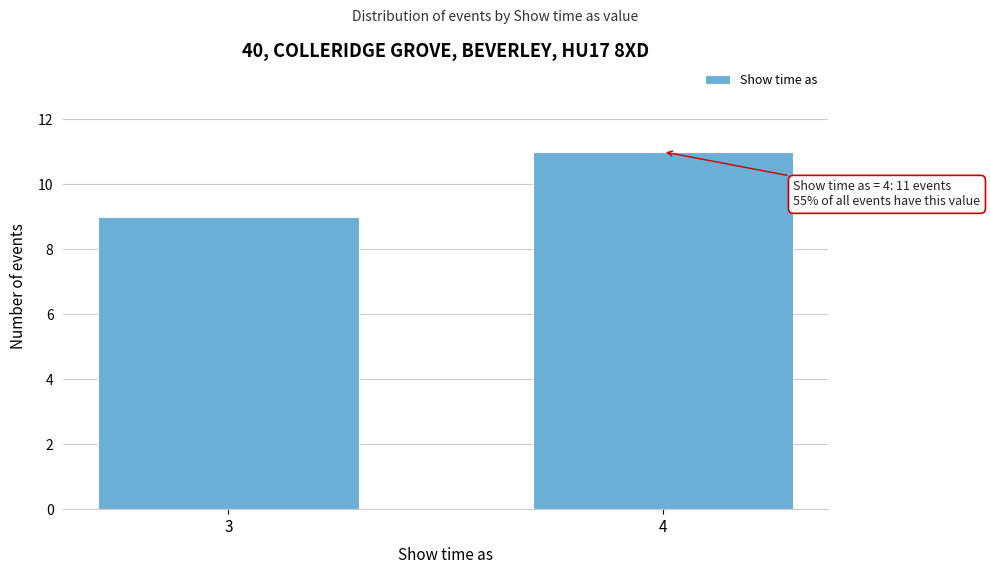

Reading left to right, list all the values displayed in this chart.

9	11